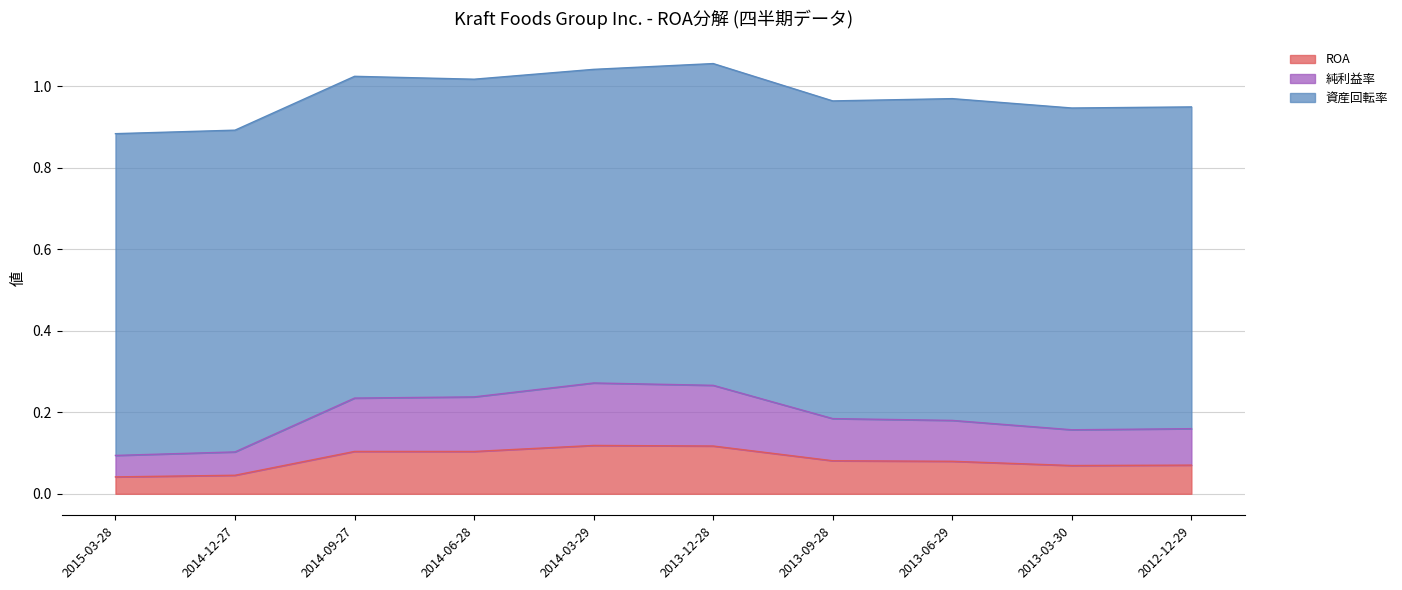

What is the sum of the ROA values at 2014-03-29 and 2012-12-29?

0.2